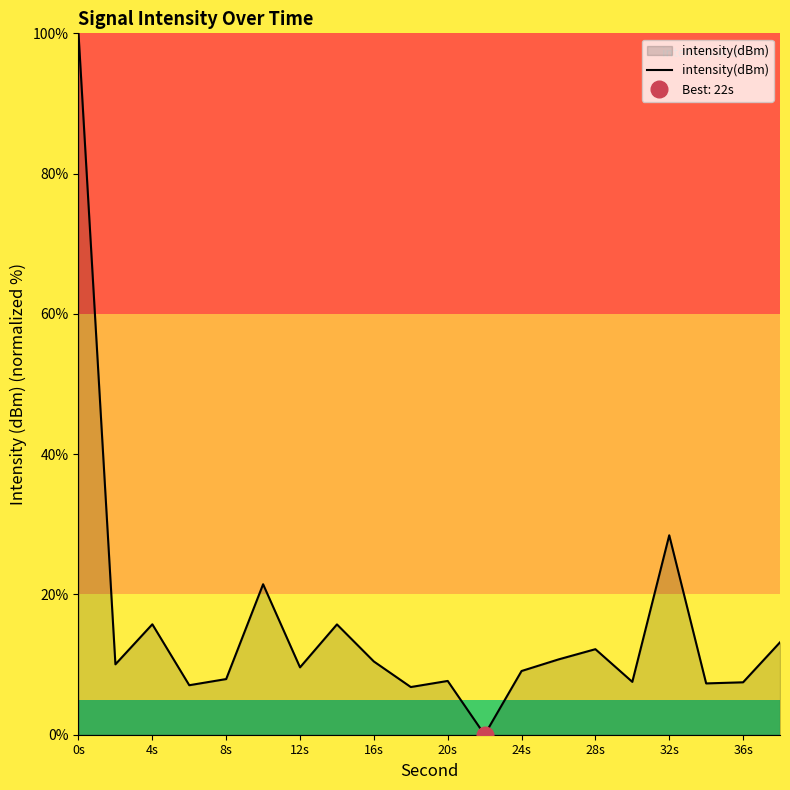

How many series are shown in this chart?

1